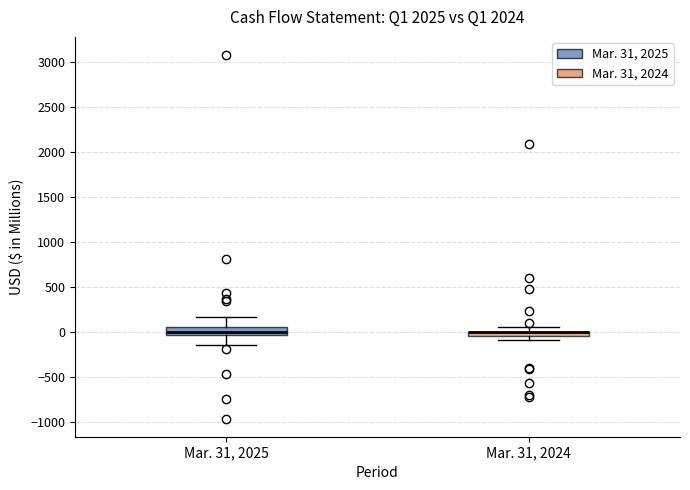

Where is the lower edge of the box for Mar. 31, 2024 on the y-axis? The values are not printed on the chart, so give them approximately, as read against the axis.

-50